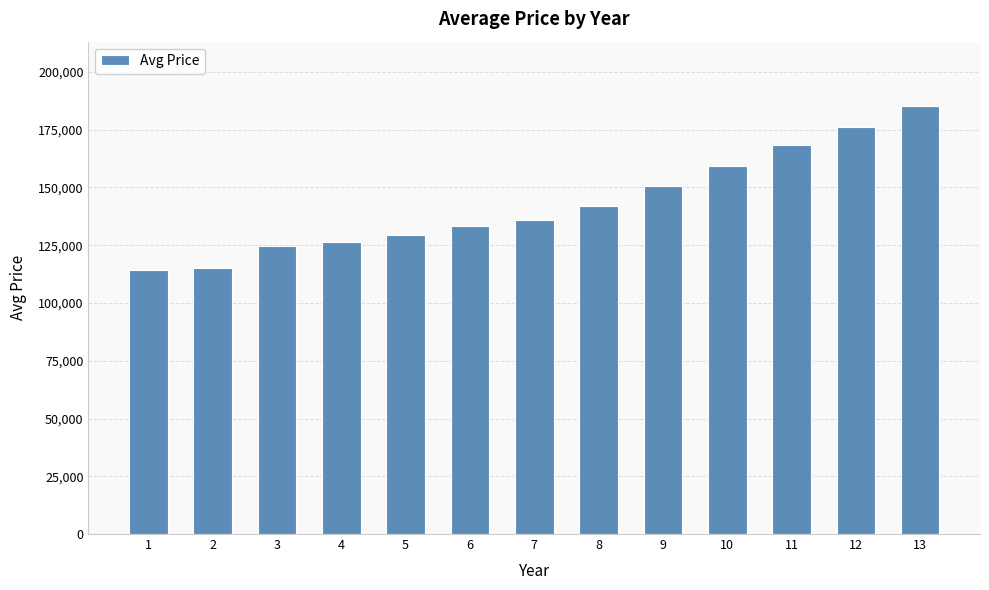

Count the number of categories in the chart.

13